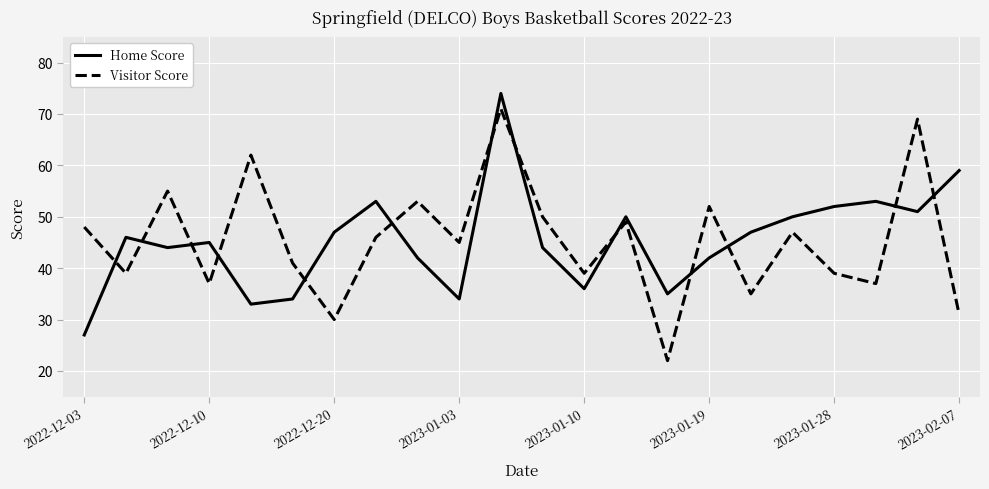

What is the minimum value shown in the chart?

22